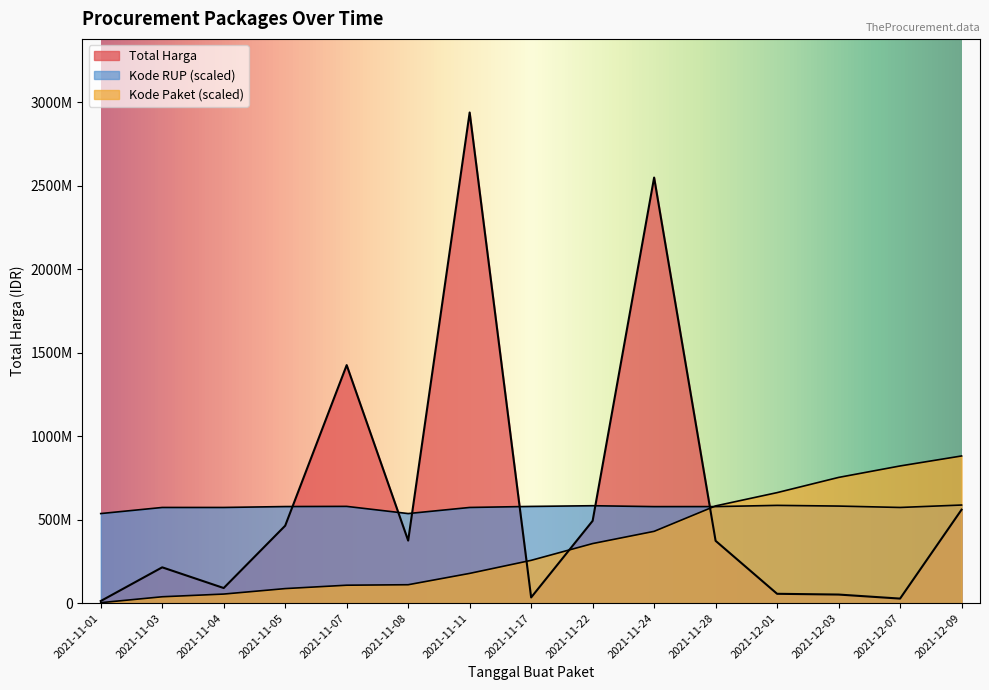

True or false: Kode Paket has a value of 38349595.0 at 2021-11-03.

True